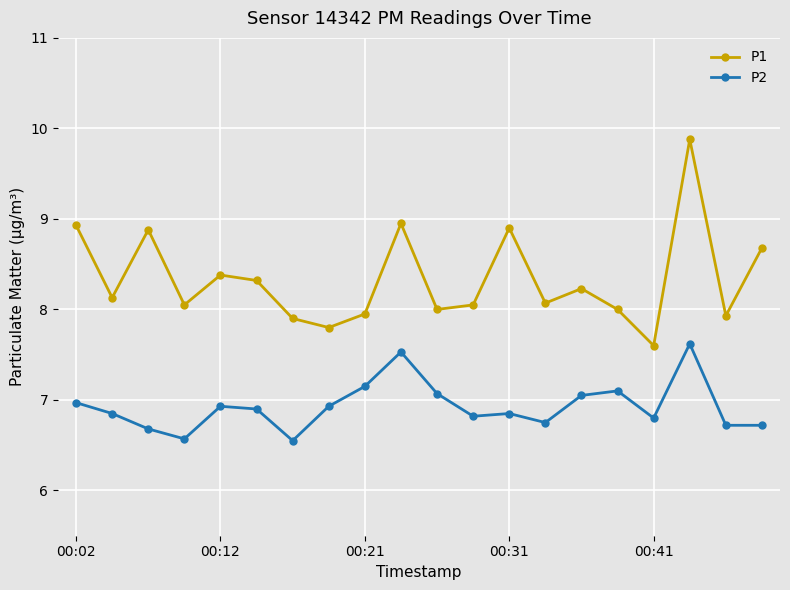

What is the maximum value shown in the chart?

9.9